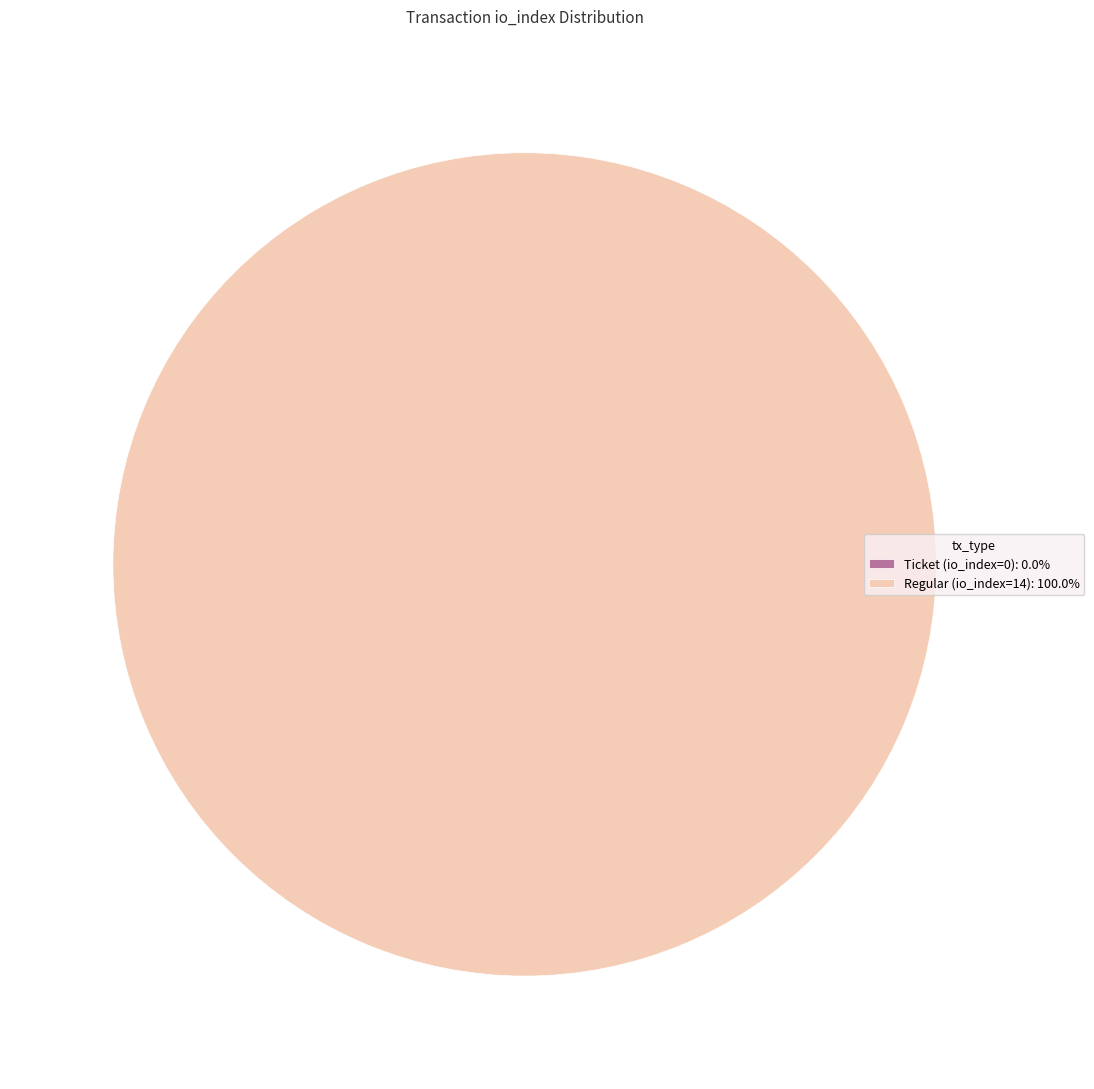

What is the total percentage of Ticket (io_index=0) and Regular (io_index=14)?

100.0%